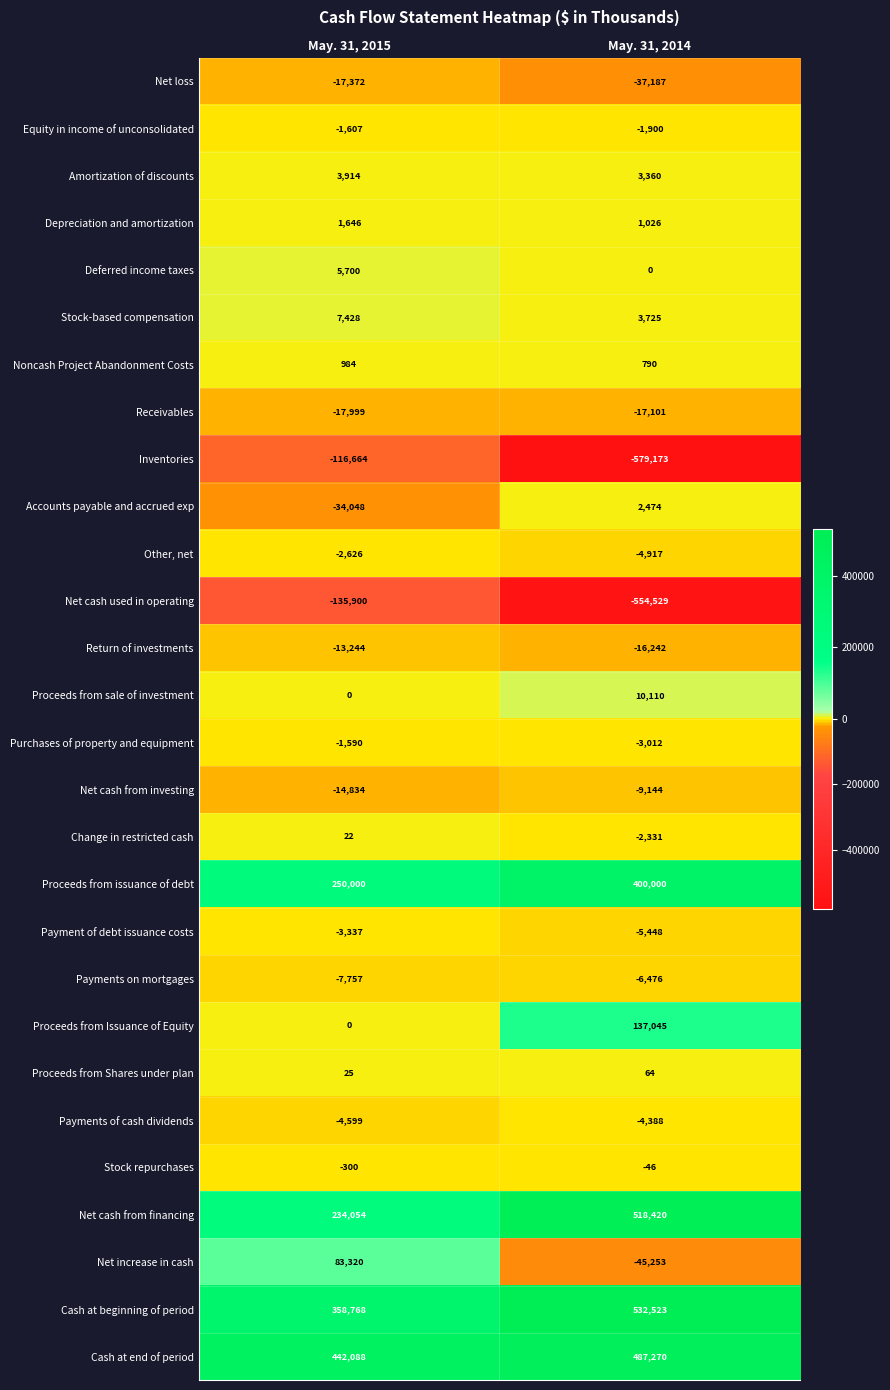

List the series in order of their peak value, lowest first.

Net cash used in operating, Inventories, Net loss, Receivables, Return of investments, Net cash from investing, Payments on mortgages, Payments of cash dividends, Payment of debt issuance costs, Other, net, Equity in income of unconsolidated, Purchases of property and equipment, Stock repurchases, Change in restricted cash, Proceeds from Shares under plan, Noncash Project Abandonment Costs, Depreciation and amortization, Accounts payable and accrued exp, Amortization of discounts, Deferred income taxes, Stock-based compensation, Proceeds from sale of investment, Net increase in cash, Proceeds from Issuance of Equity, Proceeds from issuance of debt, Cash at end of period, Net cash from financing, Cash at beginning of period